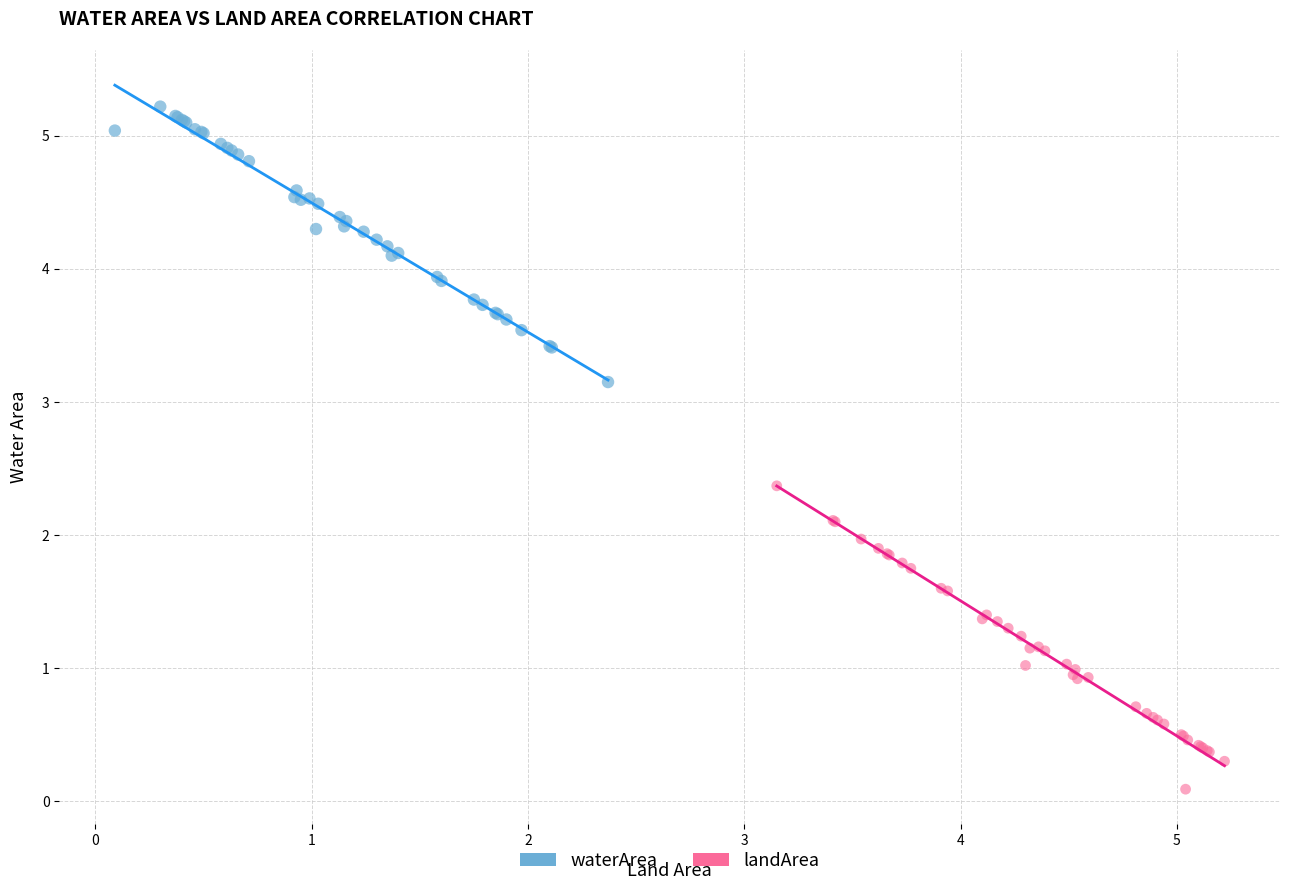

Which series contains the lowest Y value?

landArea